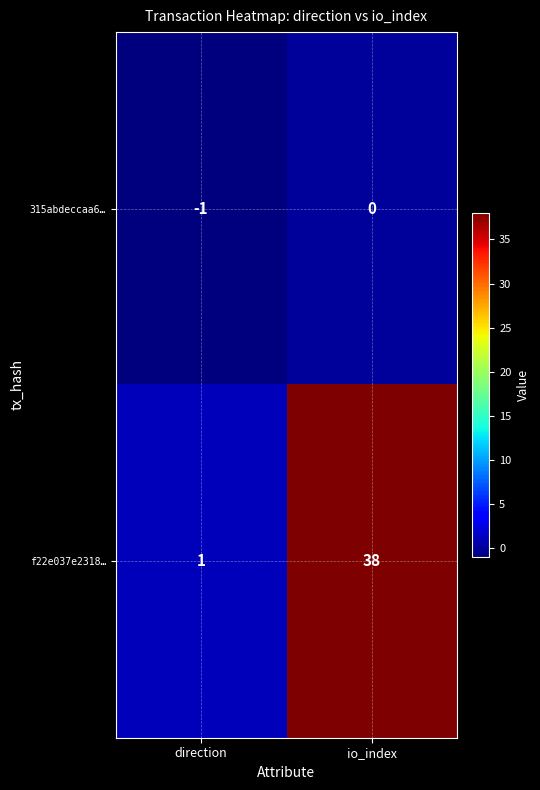

What is the average value of the f22e037e2318… series?

20